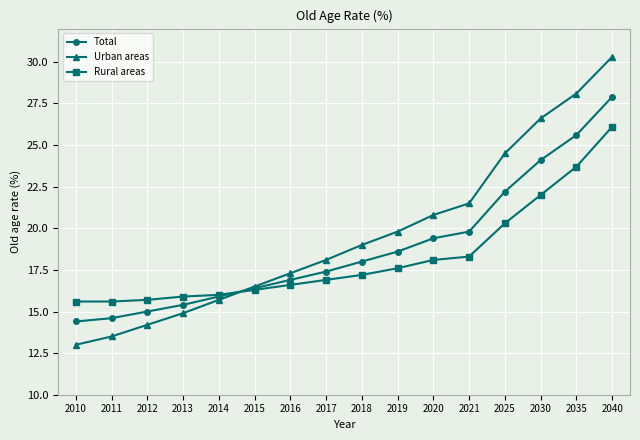

True or false: Urban areas and Total intersect in this chart.

True